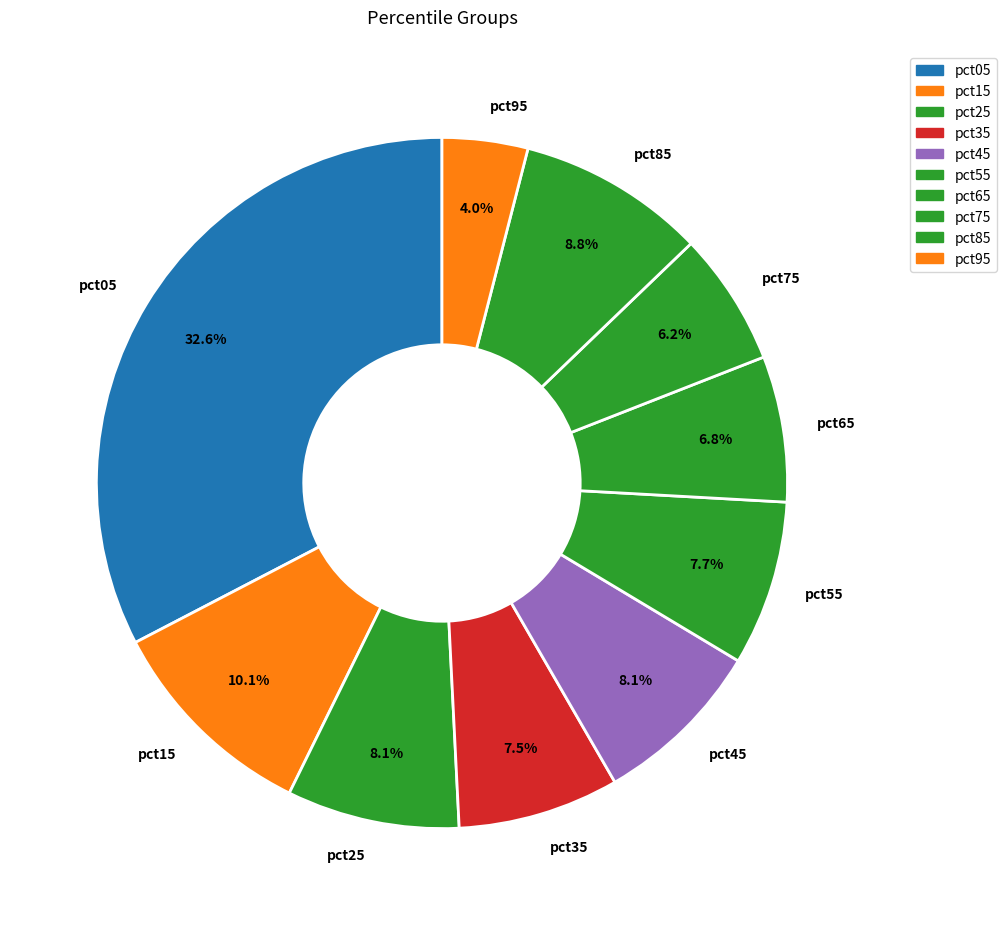

Is there a majority slice in this chart?

No